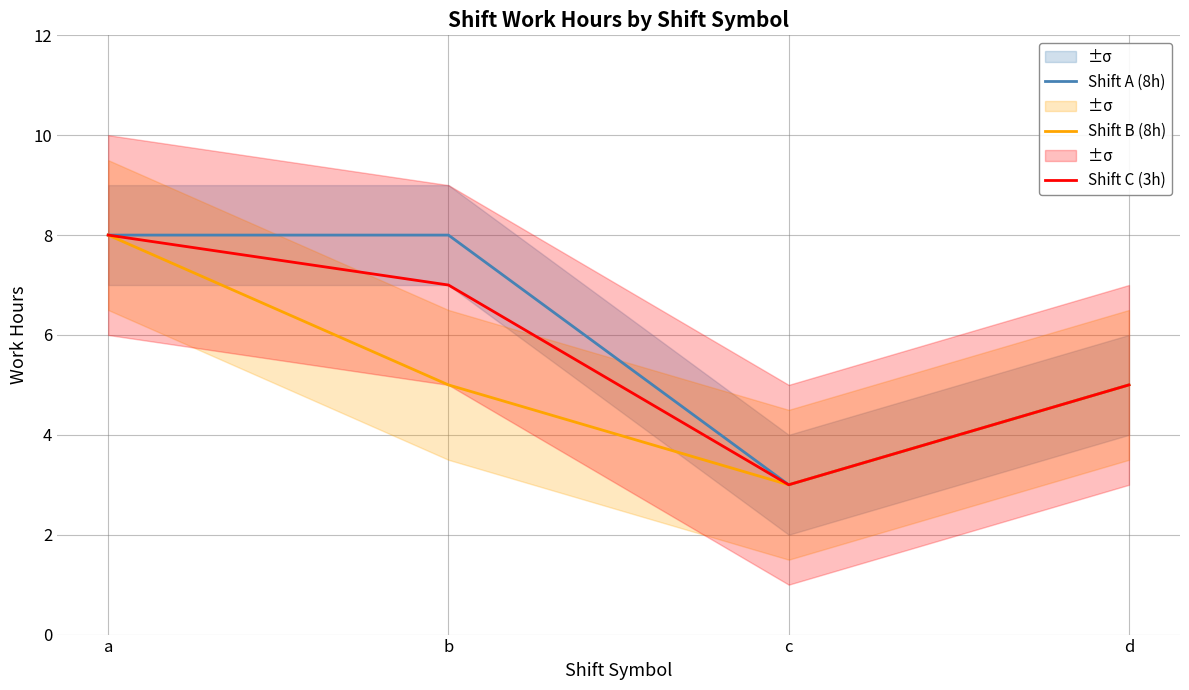

What is the lowest value of the Shift C (3h) series?

3